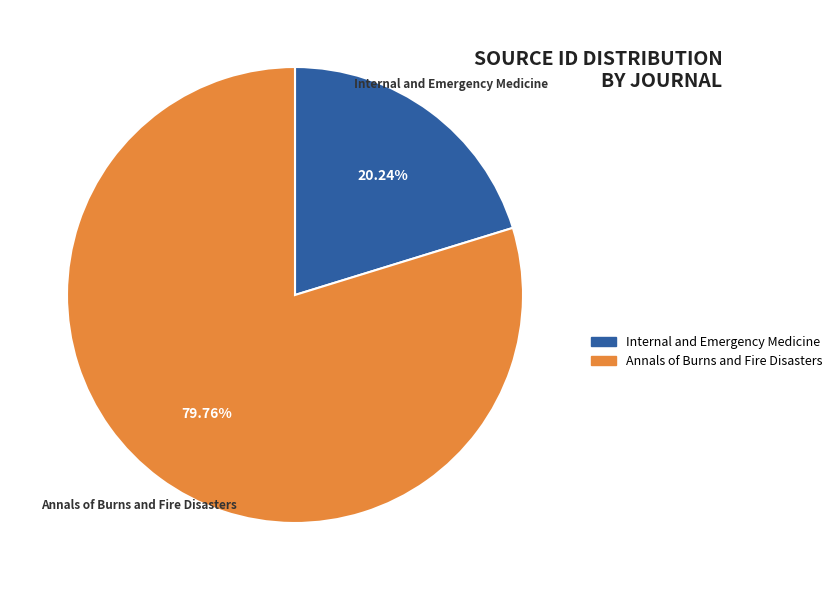

What portion of the pie excludes Internal and Emergency Medicine?

79.8%